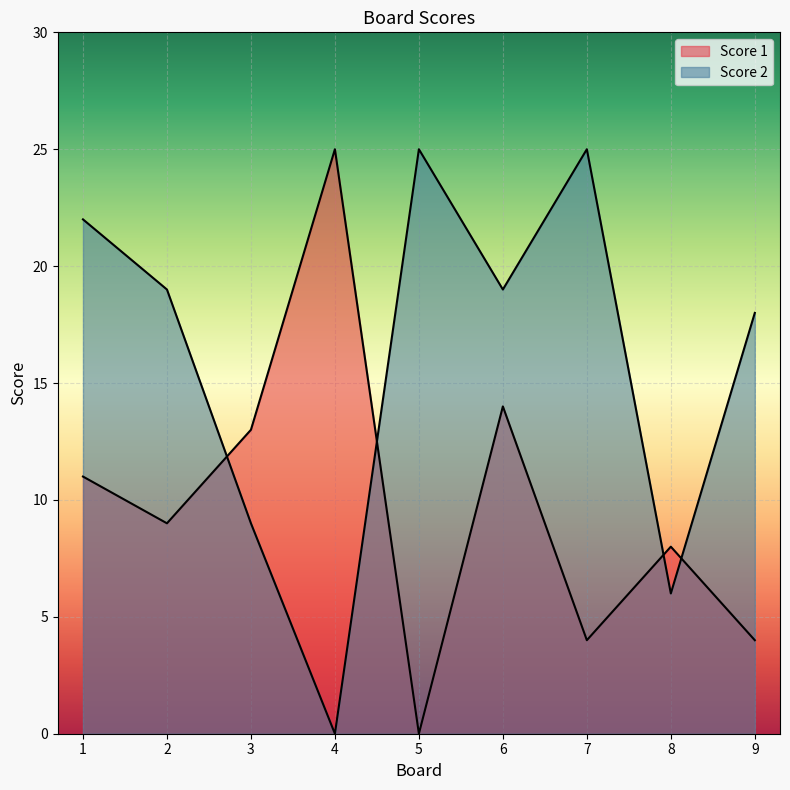

Where is the first local maximum for Score 2?

5